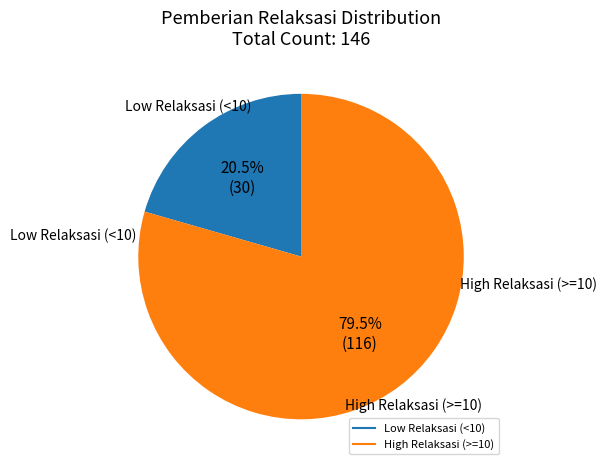

How many segments does this pie chart have?

2